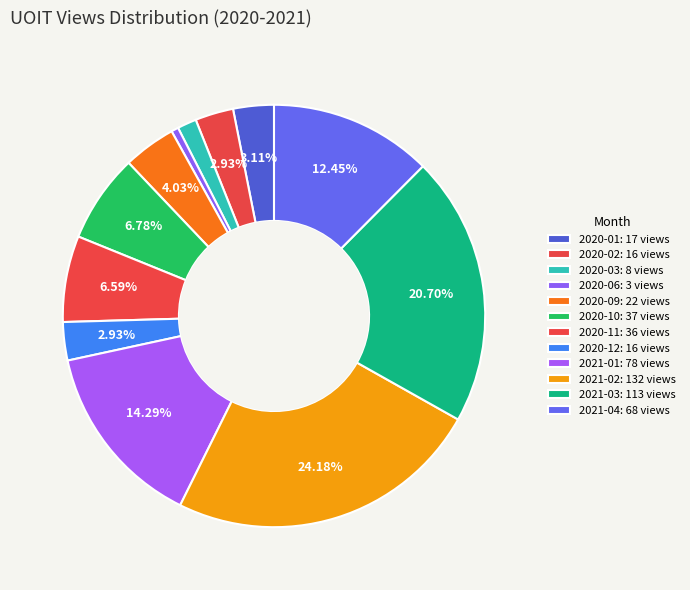

How much of the chart is everything except 2021-03?

79.3%